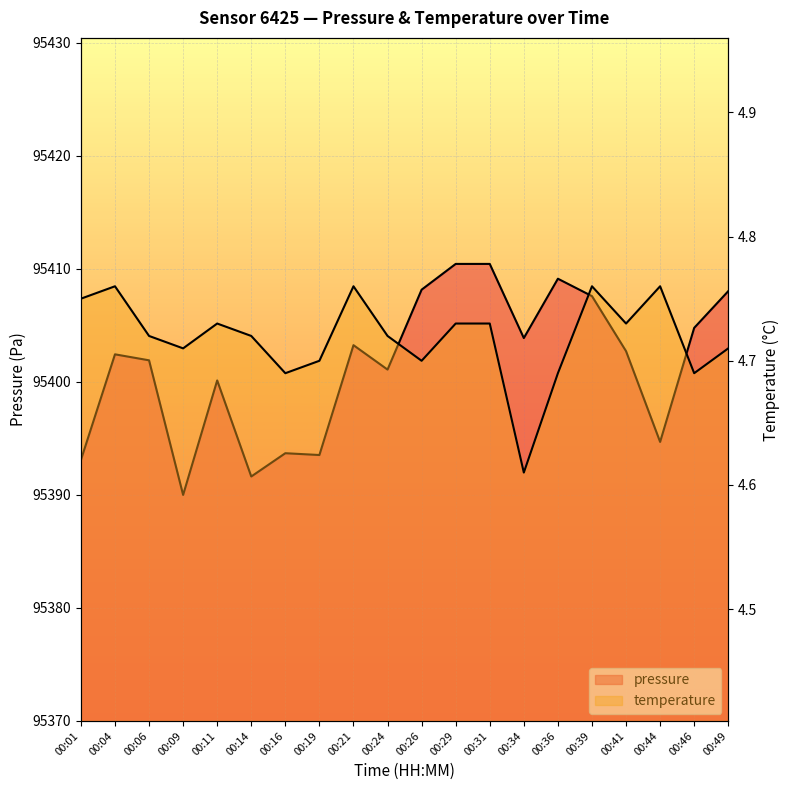

How many interior local peaks does the pressure series have?

5